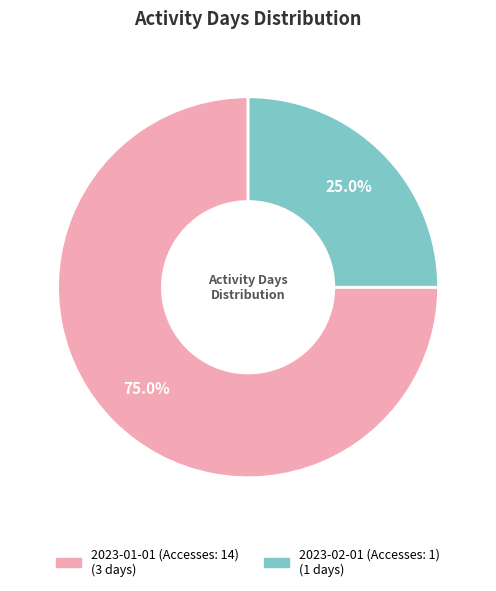

How many slices are in this pie chart?

2